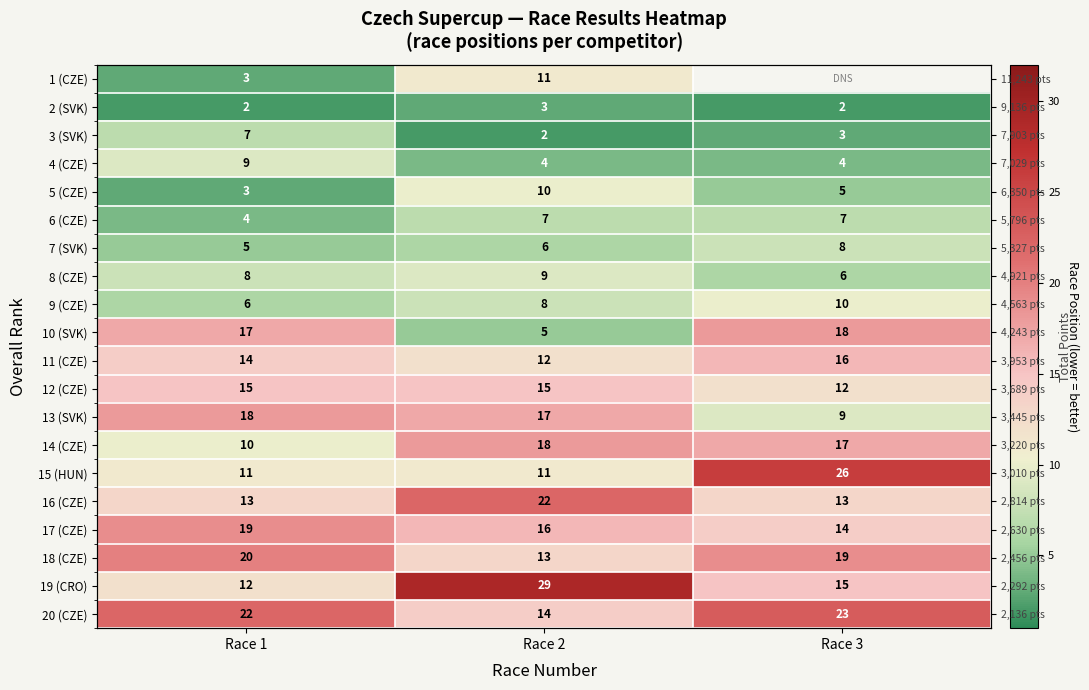

Is it true that 19 (CRO) equals 12.0 at Race 1?

True